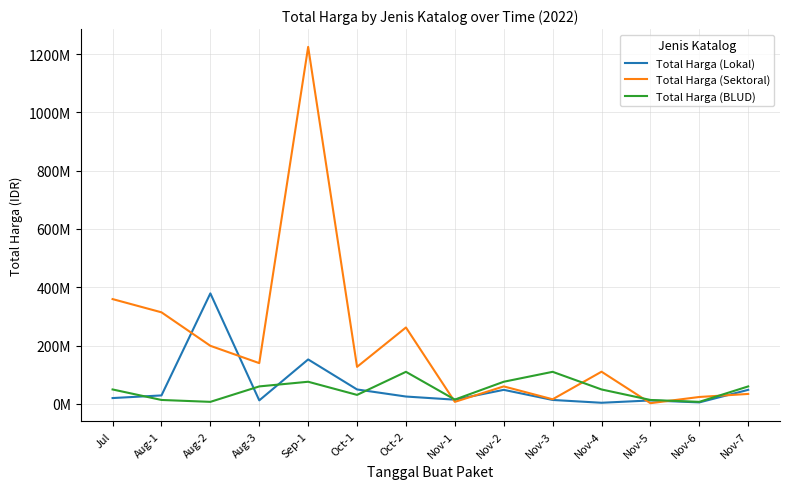

Where does the Total Harga (Sektoral) series first go above 127000000?

Jul